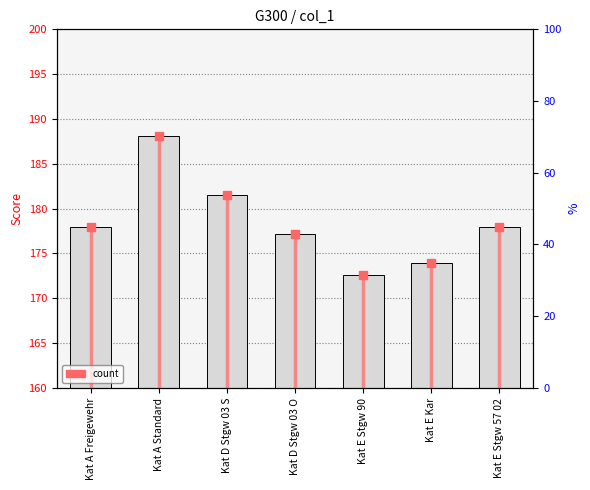

Which series contains the lowest Y value?

col_1